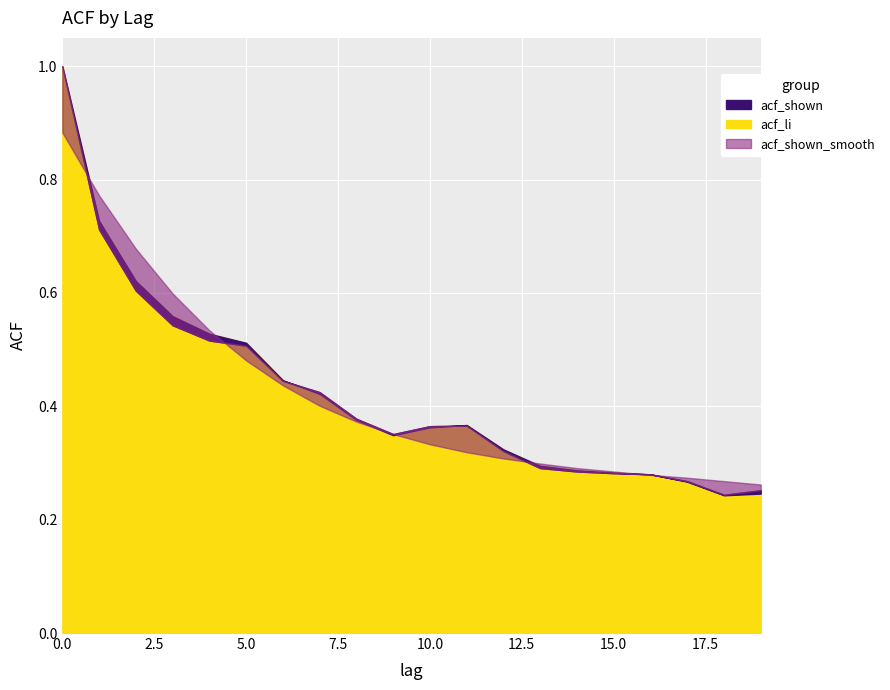

At how many categories does at least one series exceed 0?

20